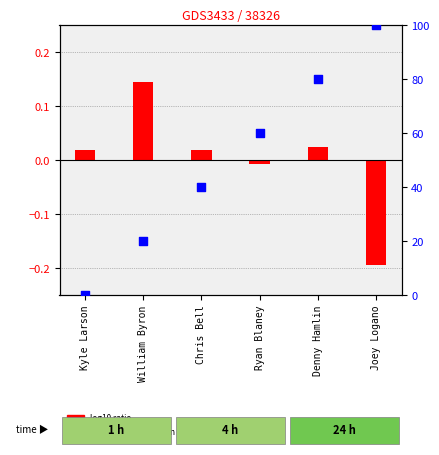

At how many categories does at least one series exceed 75?

2